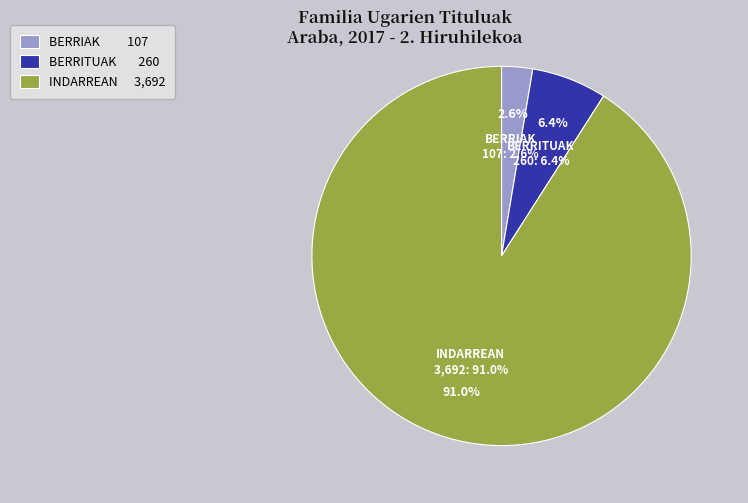

True or false: BERRIAK accounts for 11% of the total.

False